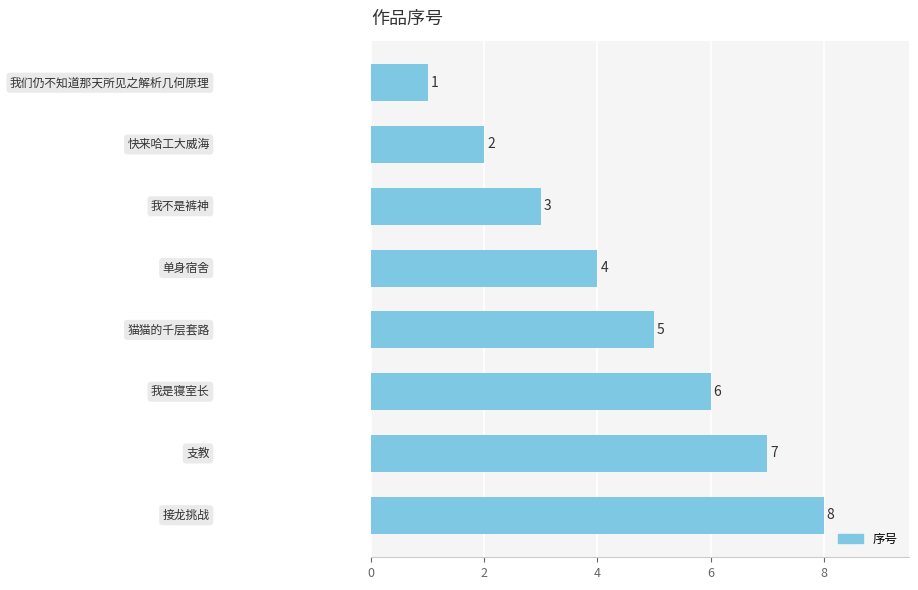

How many values are between 3 and 7?

5